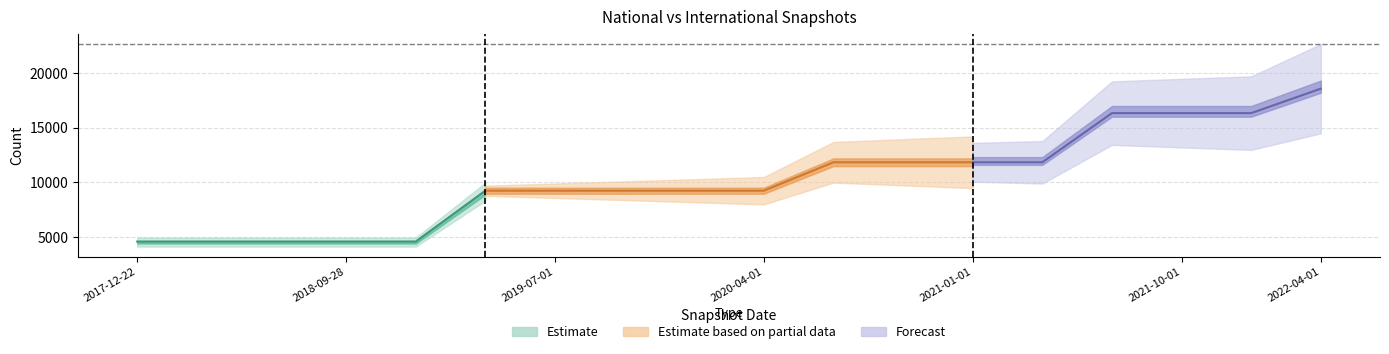

Which label corresponds to the largest value in the chart?

2022-04-01